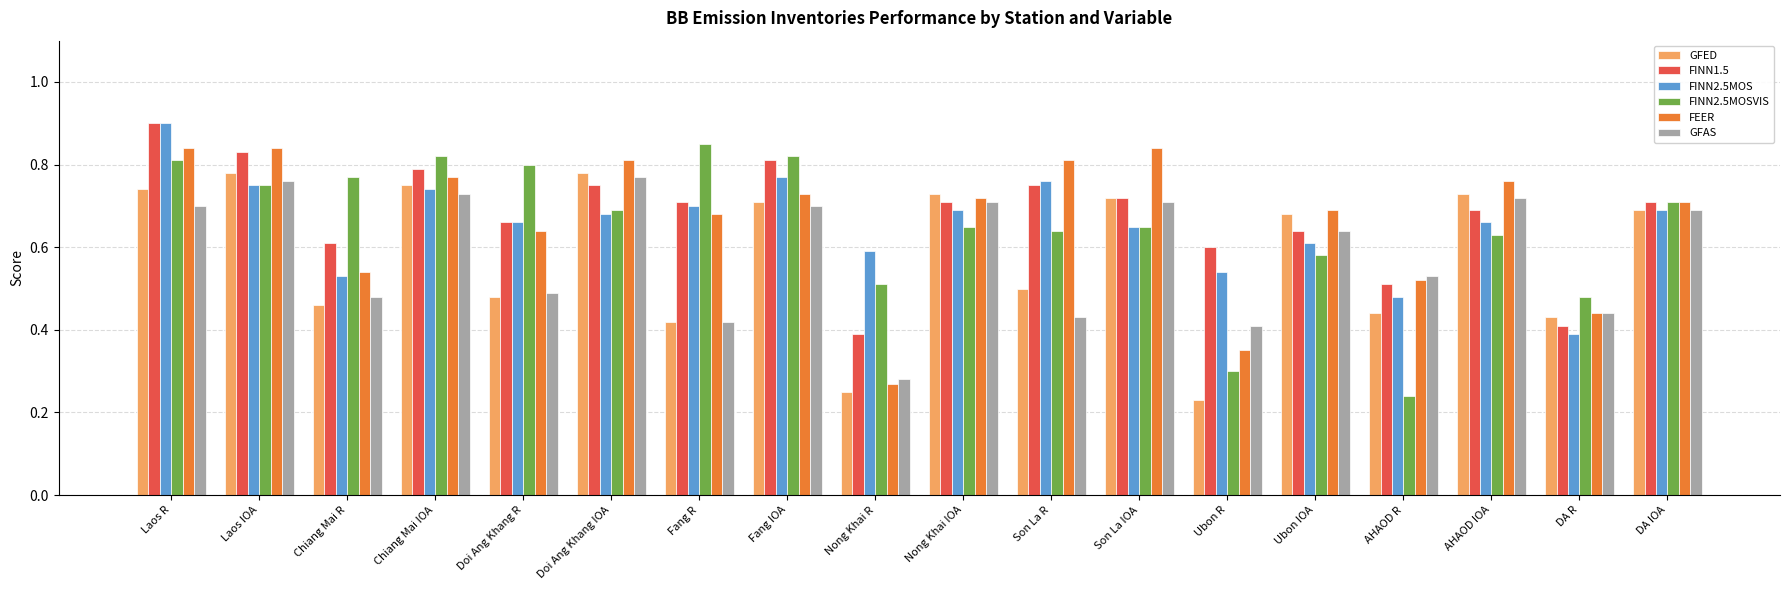

At which category is the sum across all series the highest?

Laos R